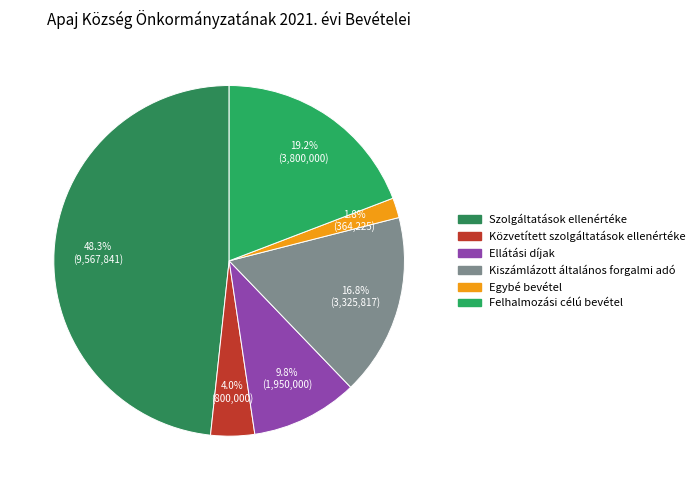

To the nearest percent, what is the combined percentage of Felhalmozási célú bevétel and Közvetített szolgáltatások ellenértéke?

23%